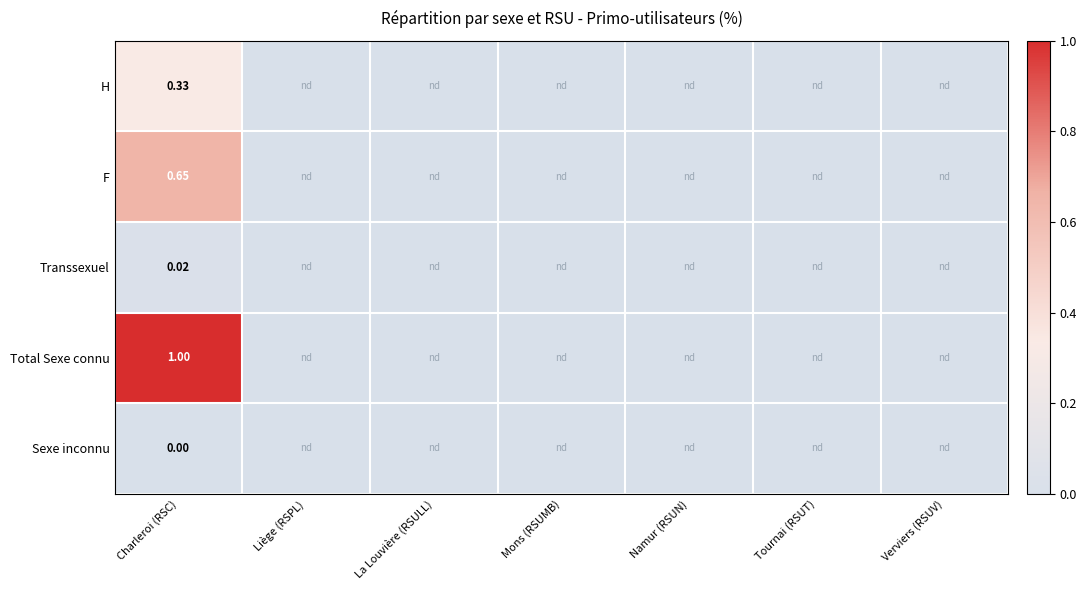

At which label does F reach its minimum?

Charleroi (RSC)